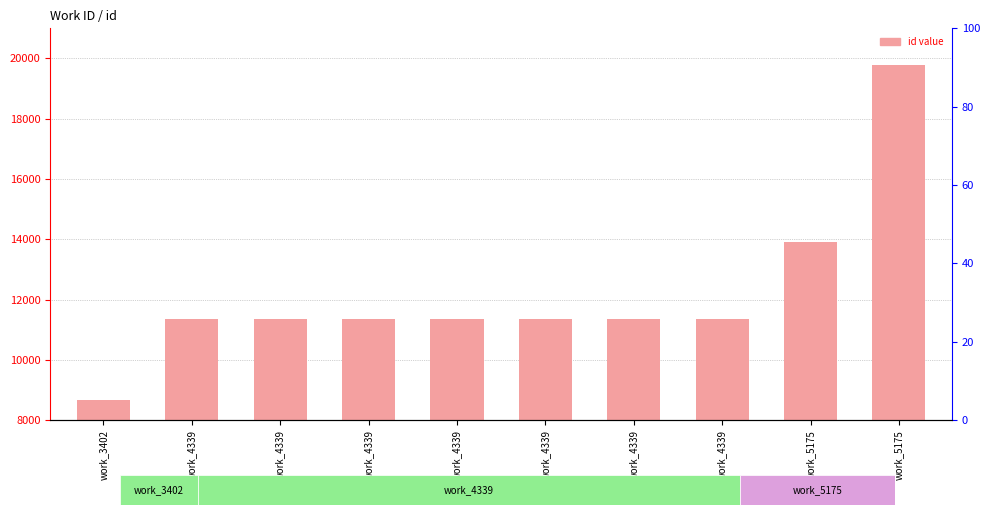

Are the bars horizontal?

No